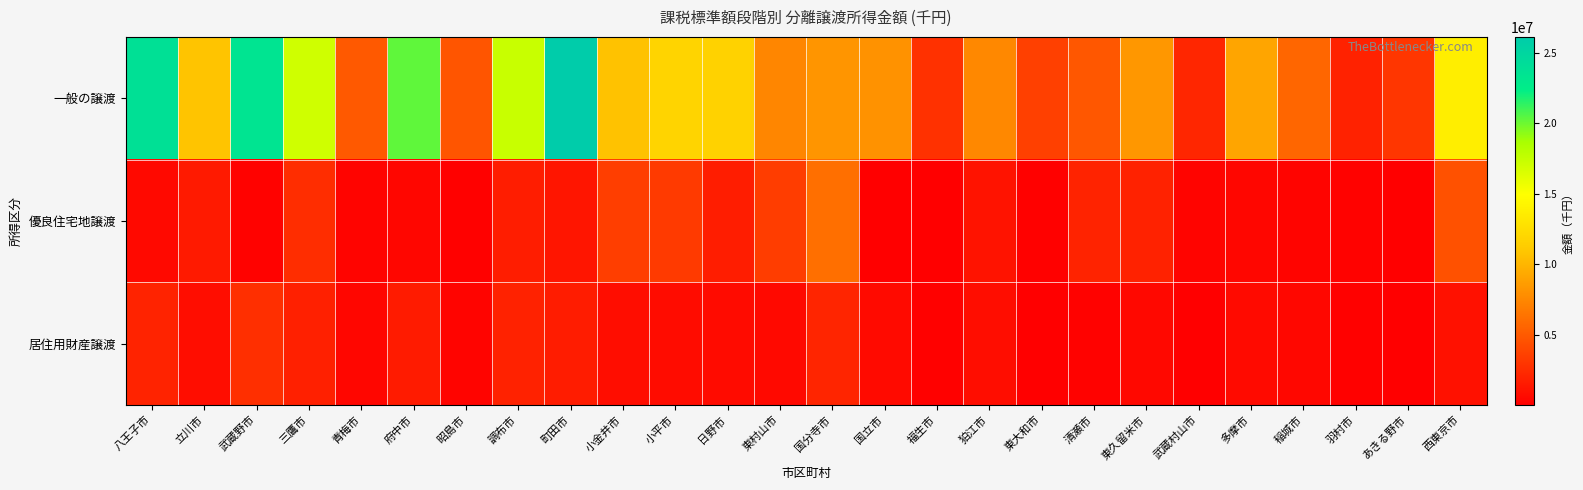

Rank the series by their maximum value, from highest to lowest.

一般の譲渡, 優良住宅地譲渡, 居住用財産譲渡